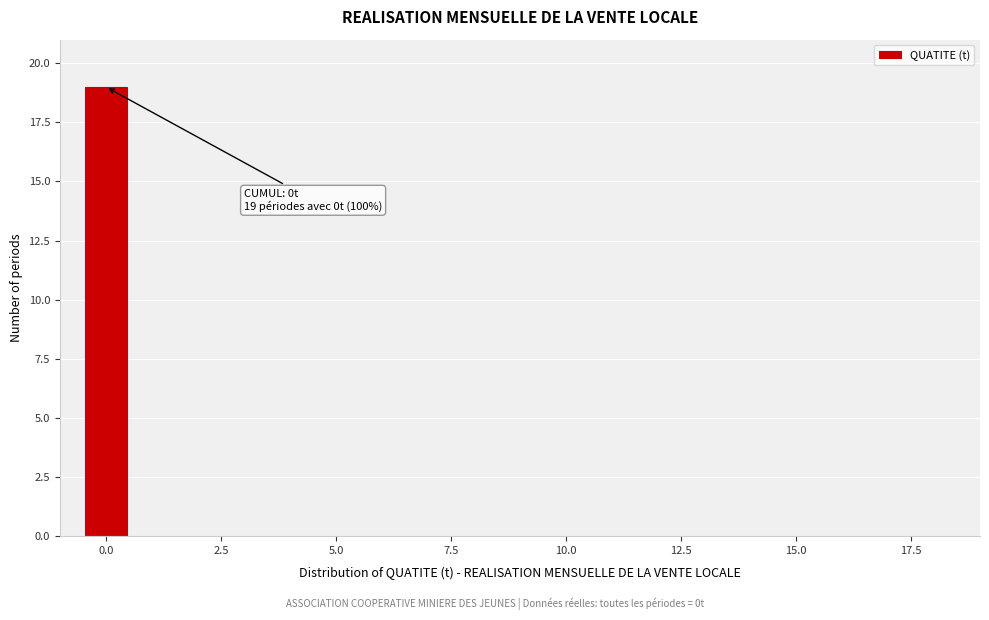

Read against the x-axis, roughly where is the centre of the tallest bar?

0.0